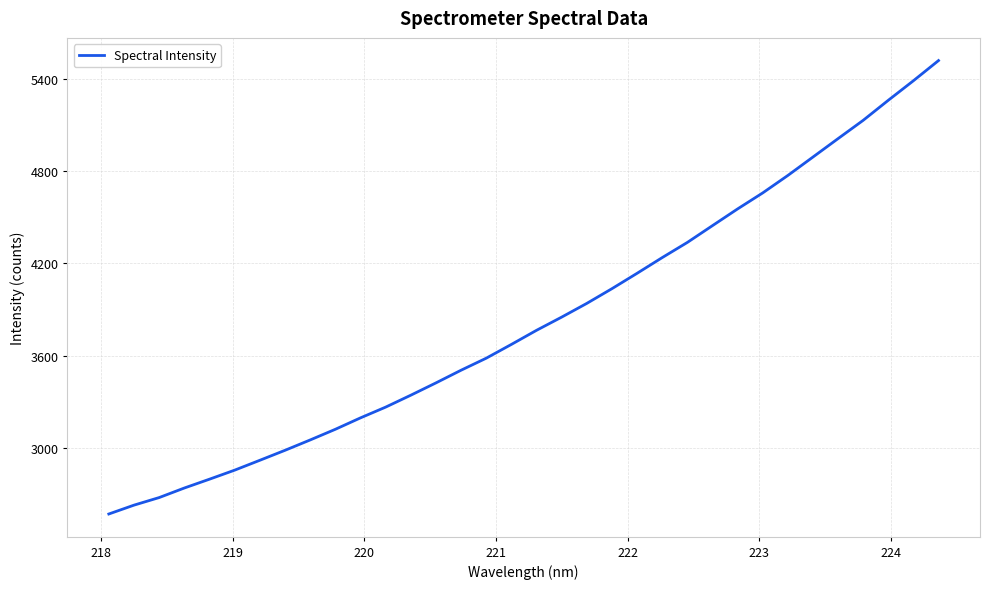

What is the difference between the maximum and minimum values?

2950.4